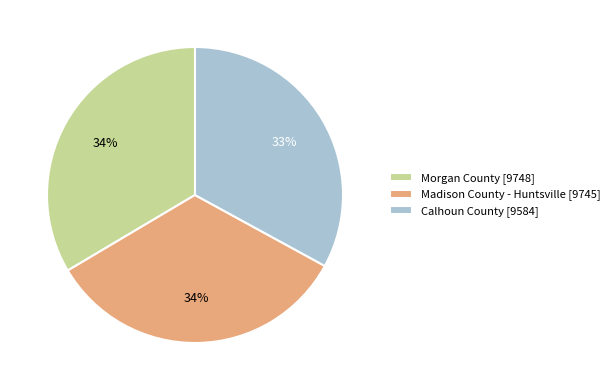

To the nearest percent, what portion does Calhoun County [9584] represent?

33%